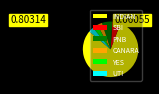

The UTI slice represents 3% of the pie. True or false?

True